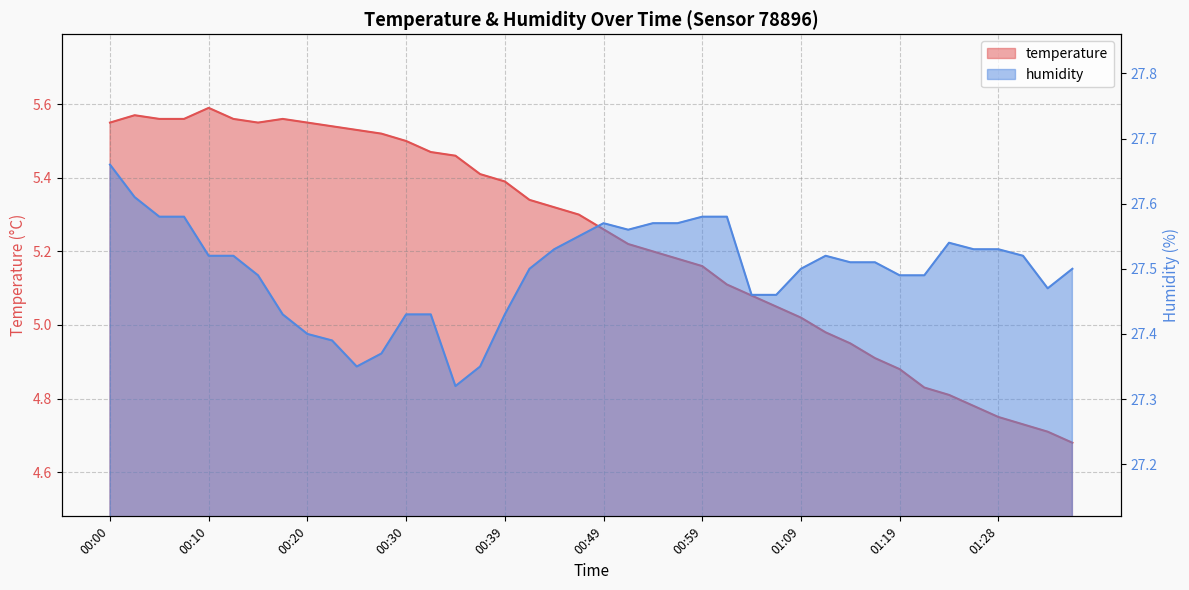

What is the sum of the temperature values at 01:09 and 00:39?

10.4